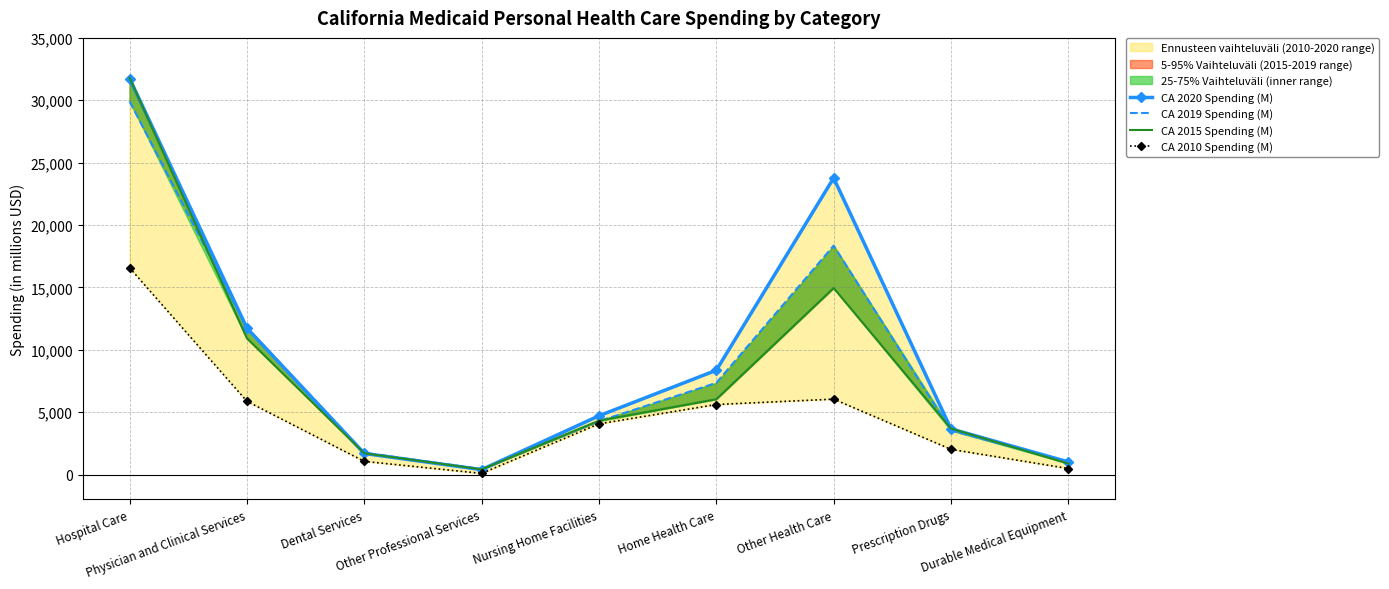

What is the total value across all series at Durable Medical Equipment?

3357